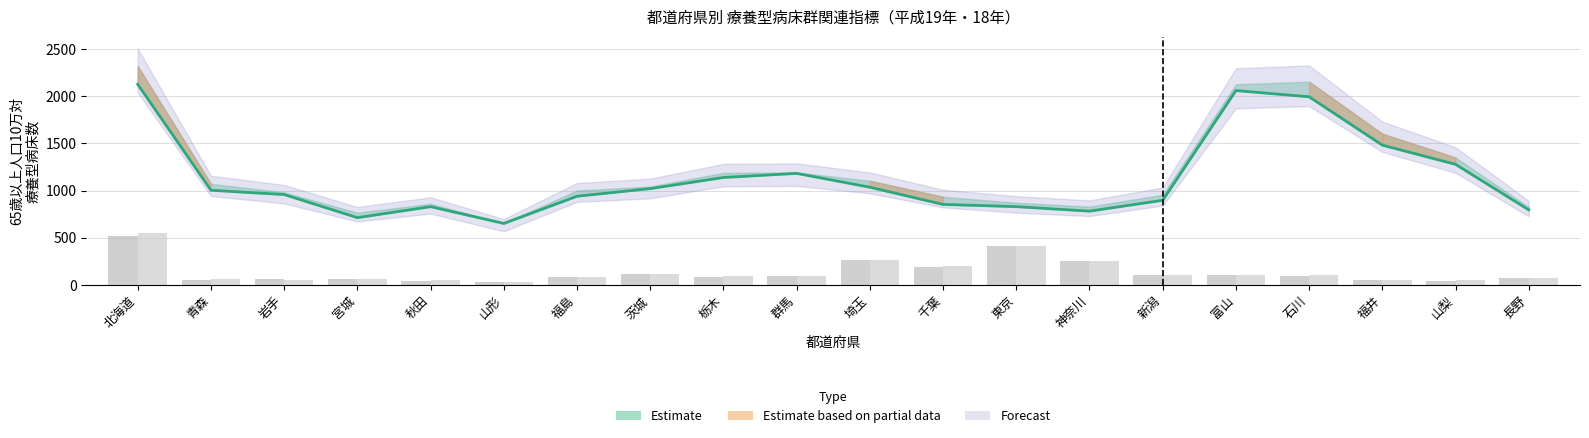

True or false: 病院病床数(平成19年)_scaled has a value of 195.0 at 千葉.

True